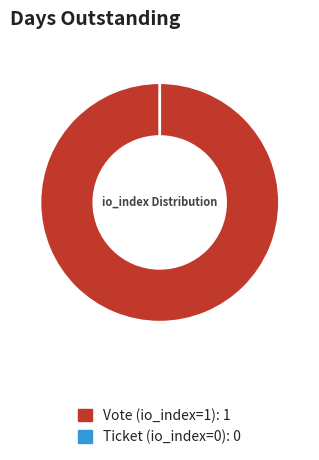

Does any single category account for the majority?

Yes